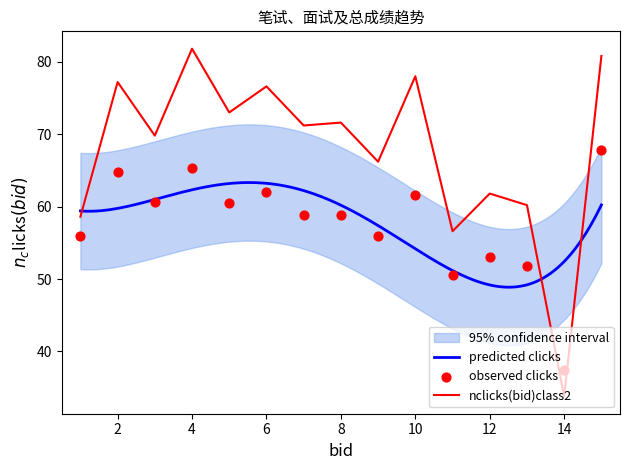

What is the total value across all series at 14?

71.2